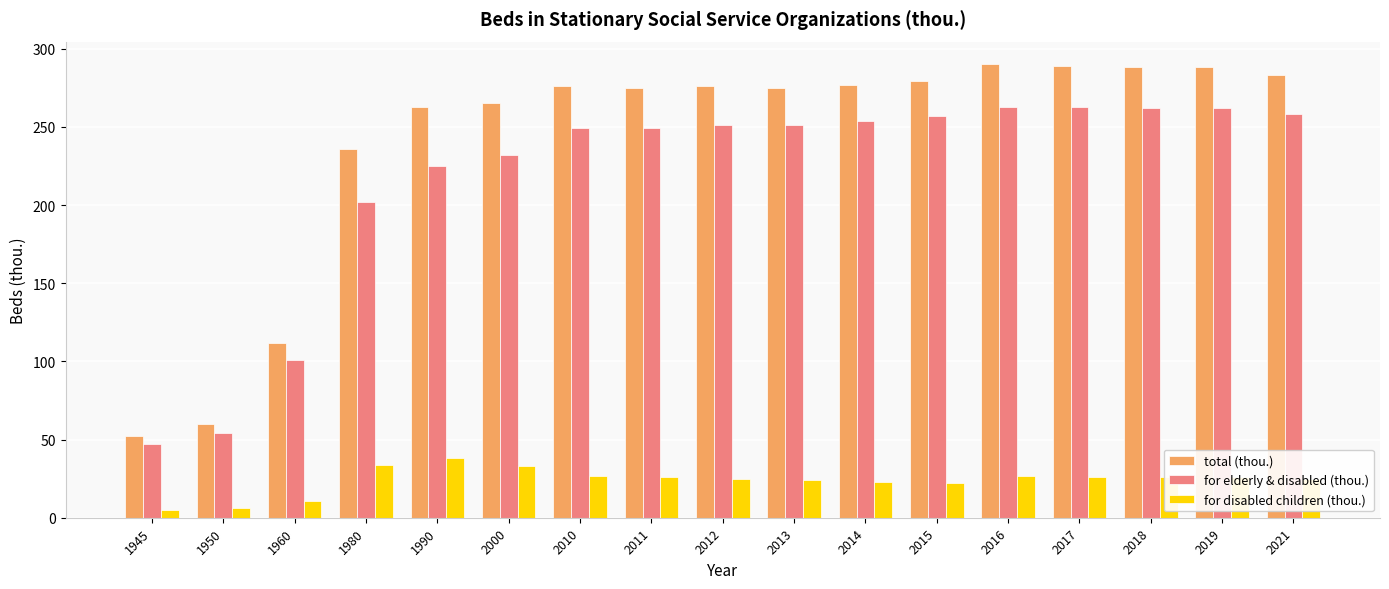

How many data points in for elderly & disabled (thou.) are less than 251?

8